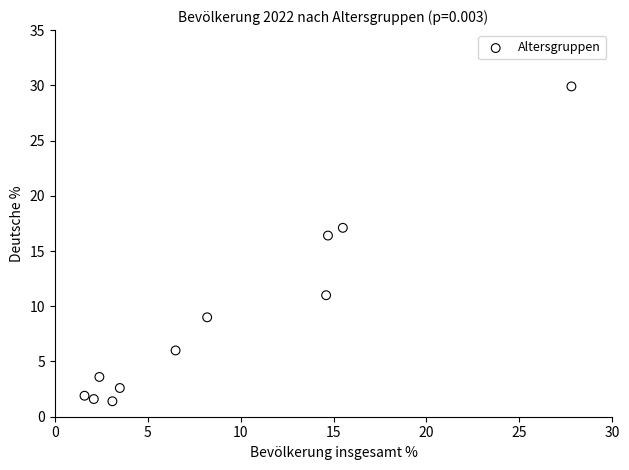

What is the average X value?

9.1